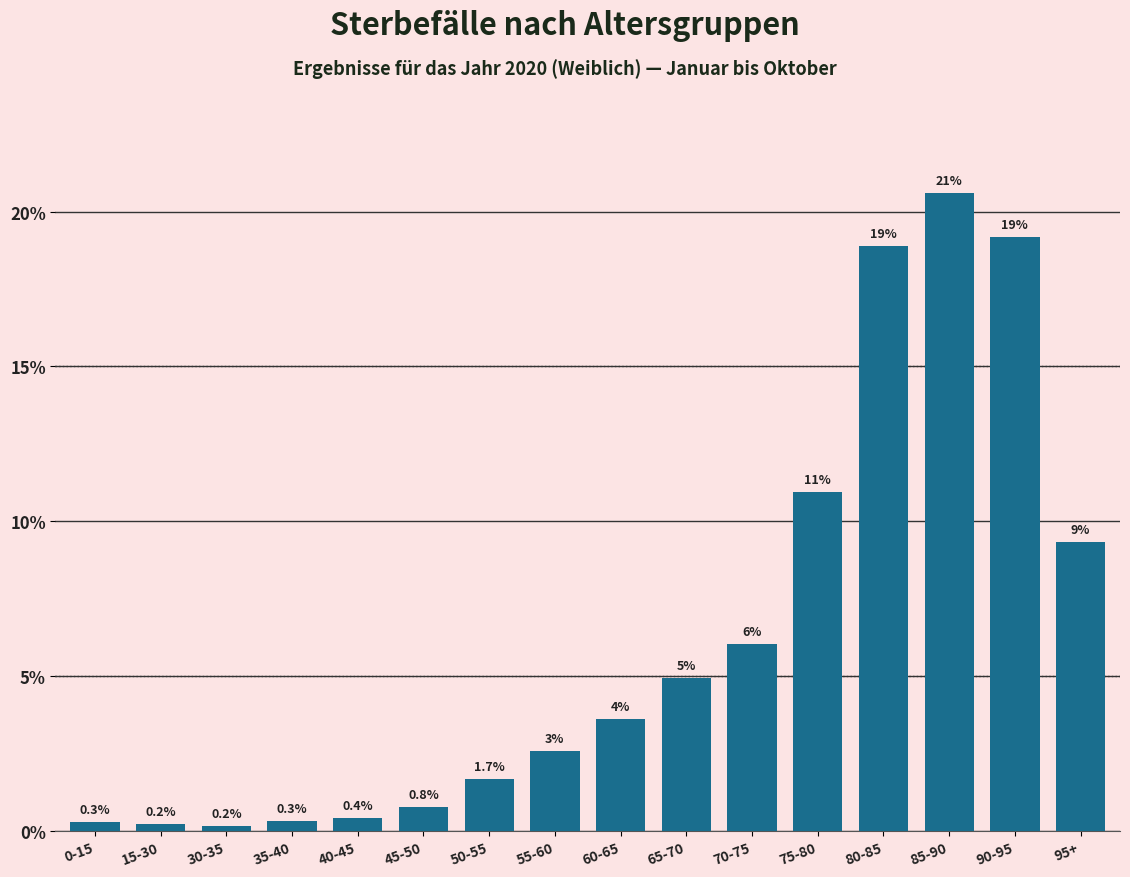

At which label is the value closest to 10?

95+